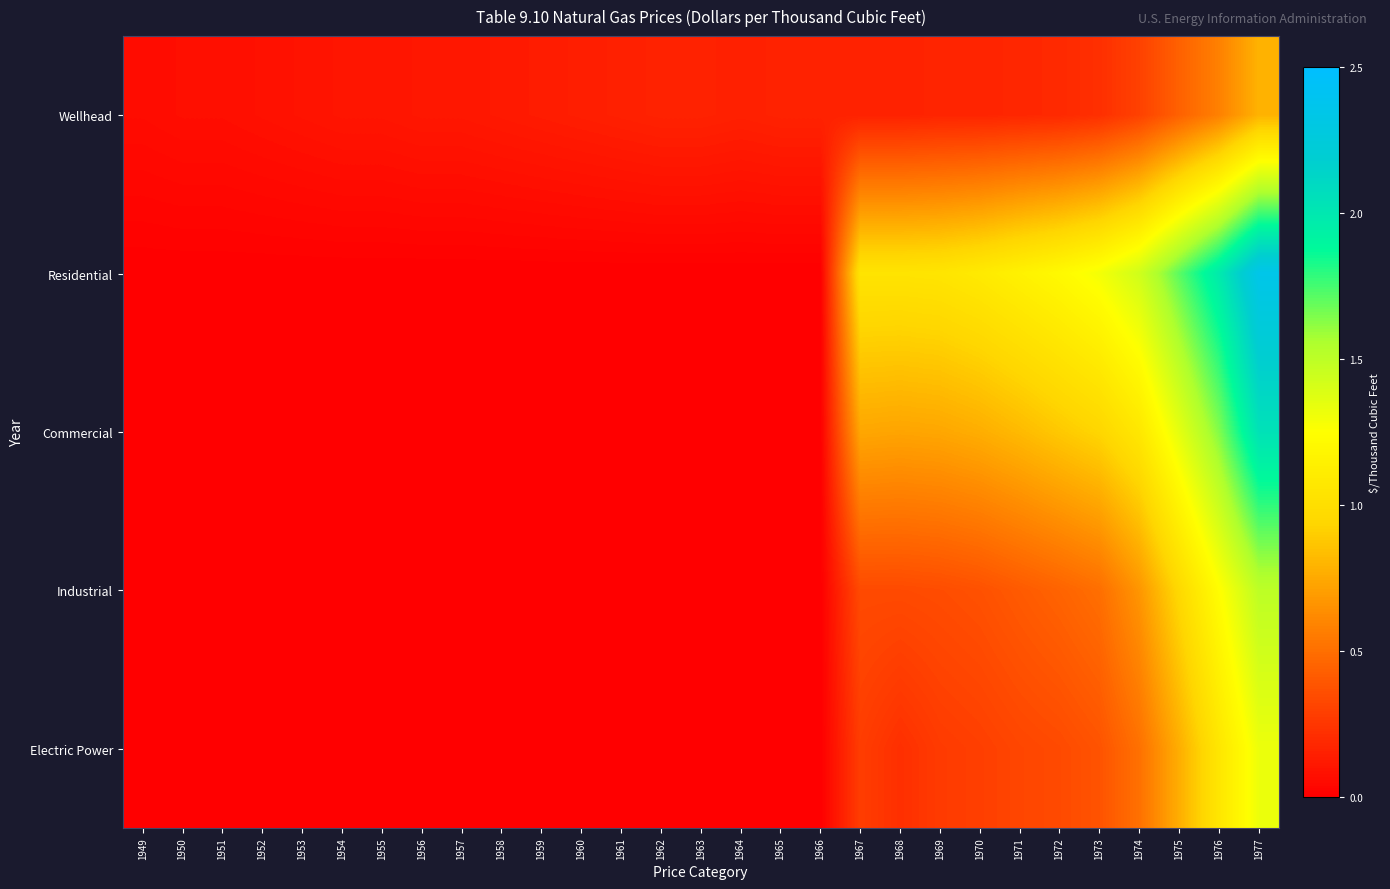

Which label corresponds to the largest value in the chart?

1977